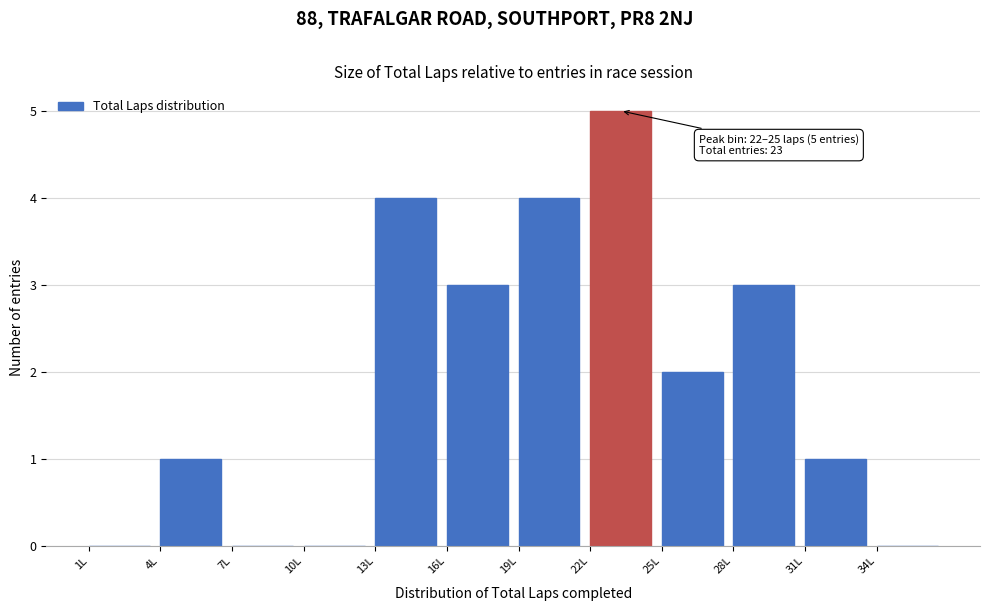

Which range on the x-axis has the tallest bar?

22 to 25